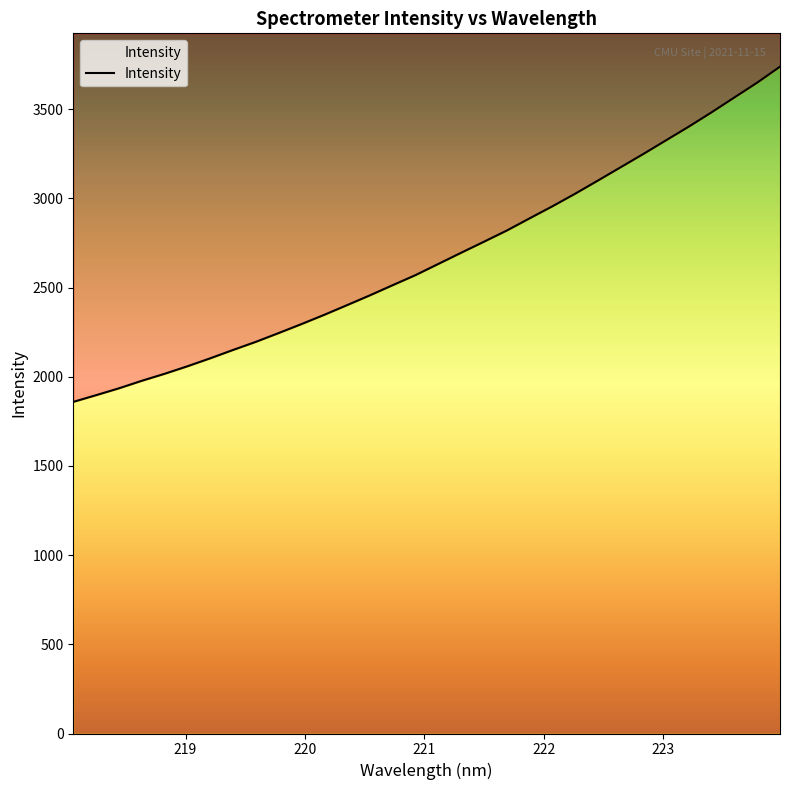

Reading right to left, extract all data points from this chart.

3738.6	3649.2	3566.3	3483.1	3402.8	3326.1	3249.2	3174.5	3099.7	3026.0	2955.3	2887.8	2819.5	2756.9	2695.1	2632.5	2569.9	2513.6	2456.5	2401.7	2347.4	2295.4	2245.1	2195.9	2150.3	2103.5	2058.8	2016.7	1977.4	1935.3	1896.8	1859.3